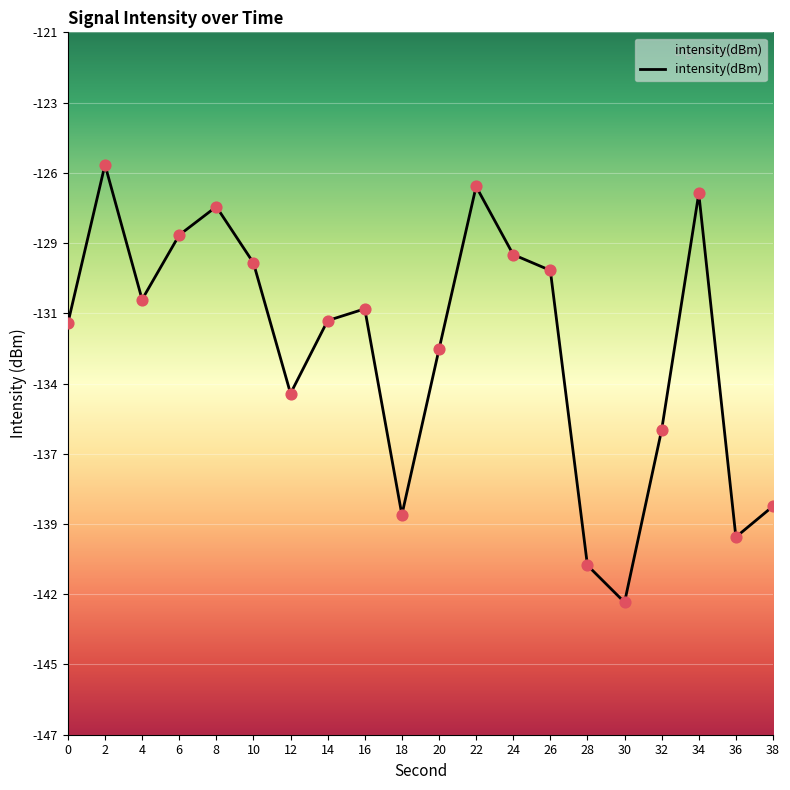

What is the change in value from 8 to 22?

+0.8